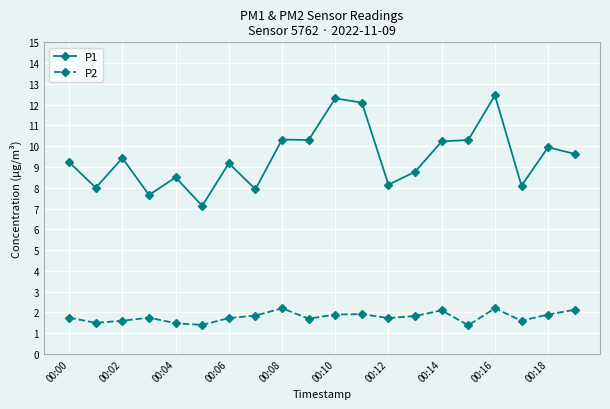

Which series has the widest spread of values?

P1